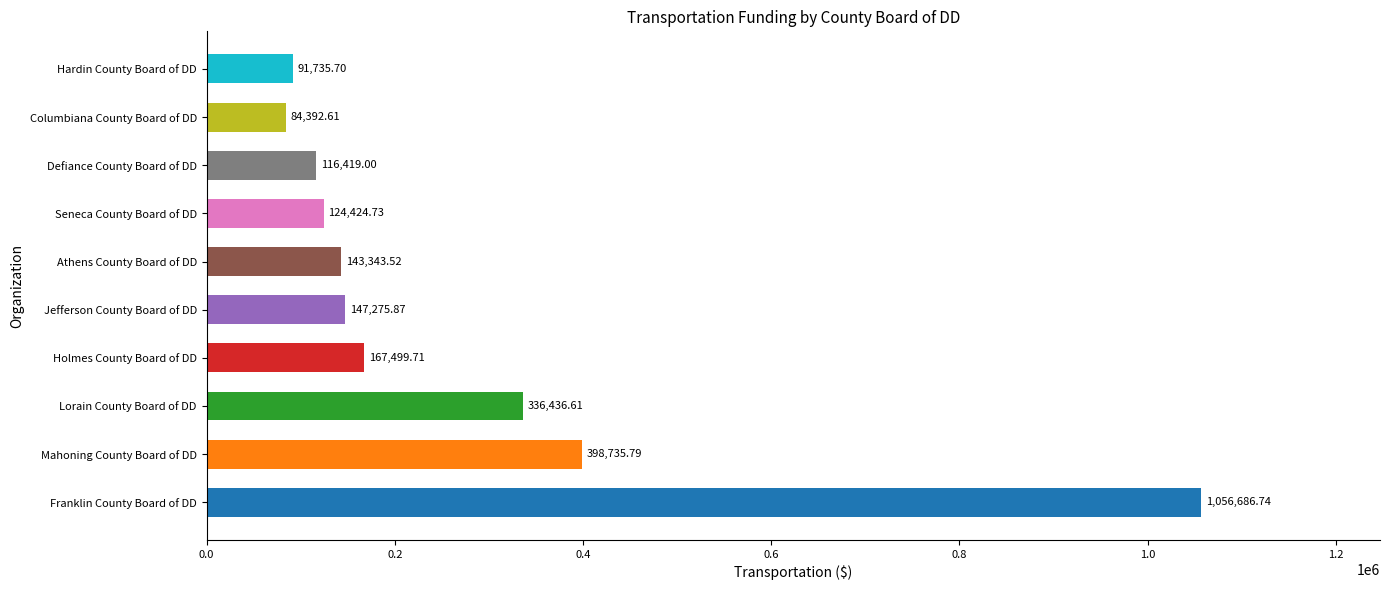

Are the bars grouped side by side (vs. stacked)?

No